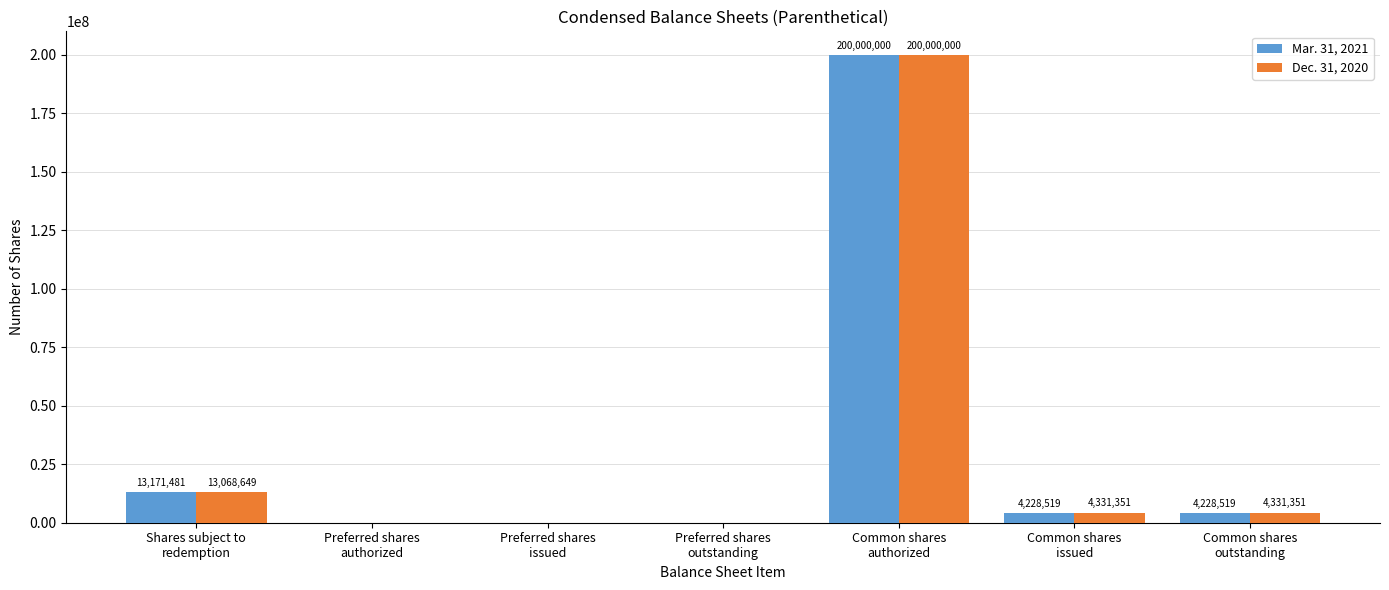

What are all the series names shown in the legend?

Mar. 31, 2021, Dec. 31, 2020